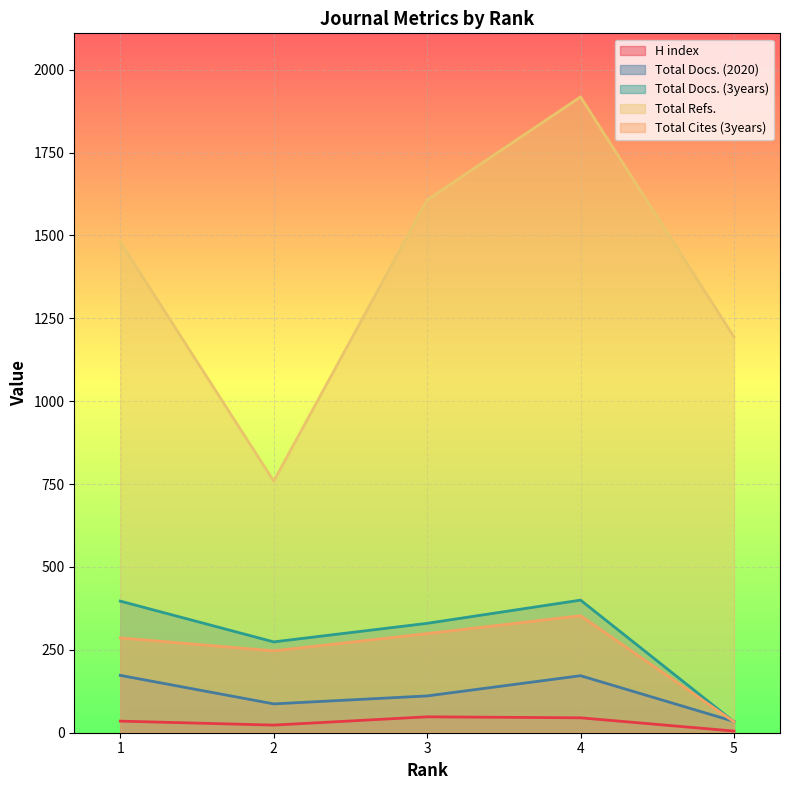

Reading left to right, transcribe all the data shown in this chart.

H index: 1=35	2=23	3=48	4=45	5=5
Total Docs. (2020): 1=173	2=87	3=111	4=172	5=34
Total Docs. (3years): 1=397	2=274	3=330	4=400	5=33
Total Refs.: 1=1480	2=759	3=1607	4=1918	5=1194
Total Cites (3years): 1=286	2=247	3=299	4=353	5=33